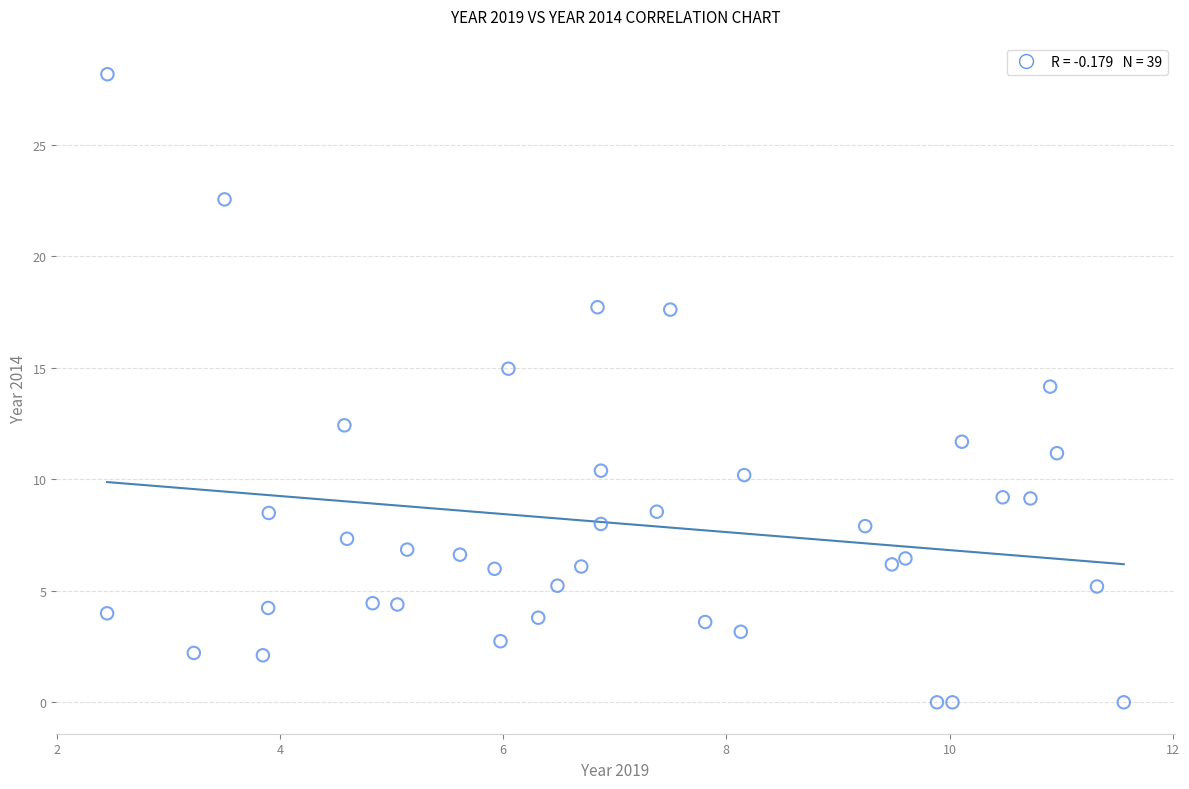

What is the range of X values (max minus min)?

9.1